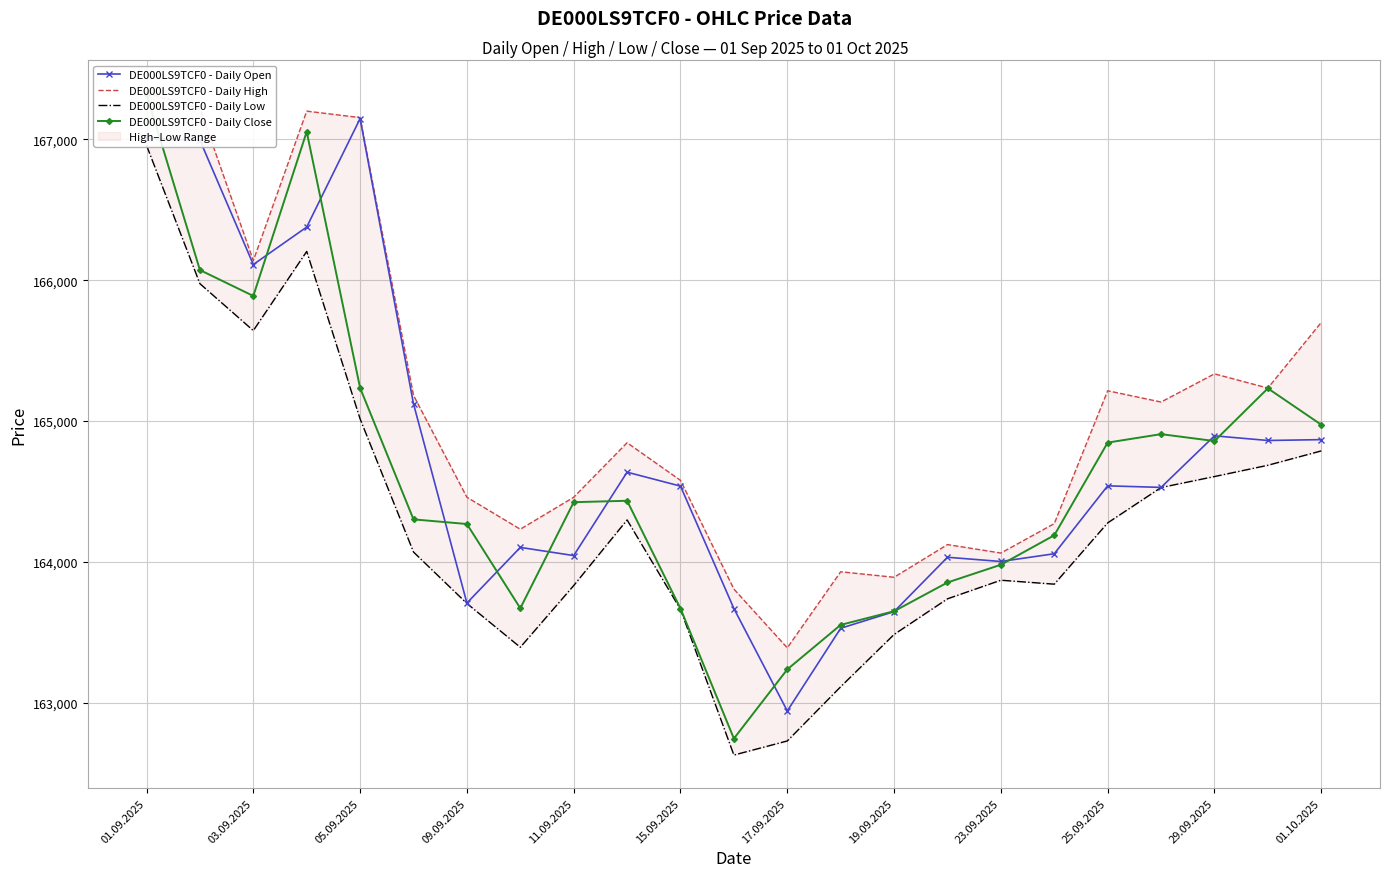

What is the highest value of the DE000LS9TCF0 - Daily Open series?

167147